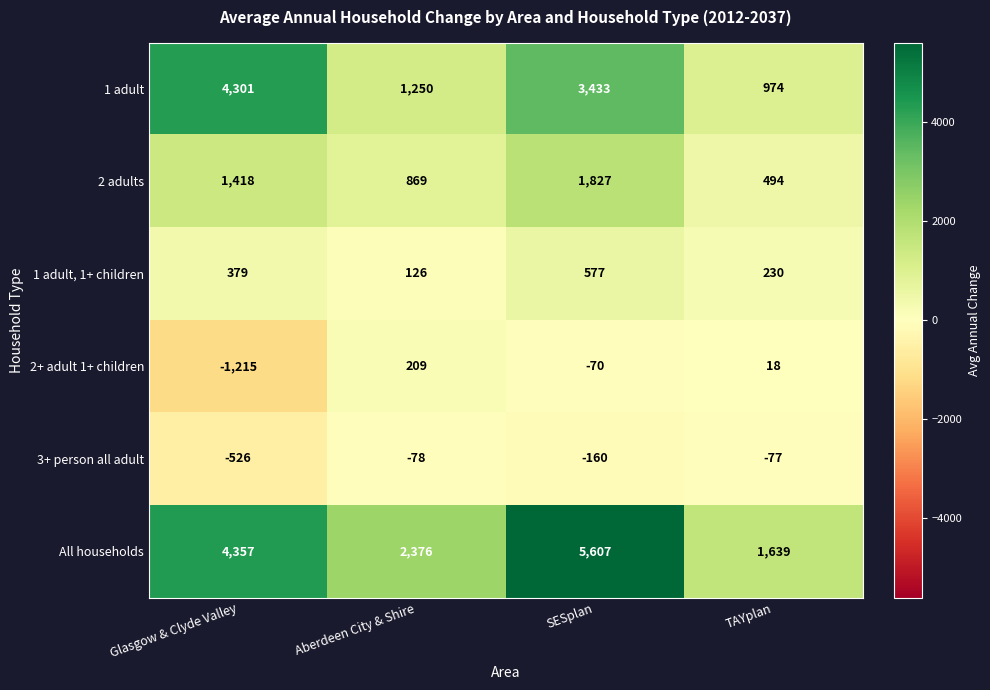

Rank the series at Aberdeen City & Shire from lowest to highest value.

3+ person all adult, 1 adult, 1+ children, 2+ adult 1+ children, 2 adults, 1 adult, All households